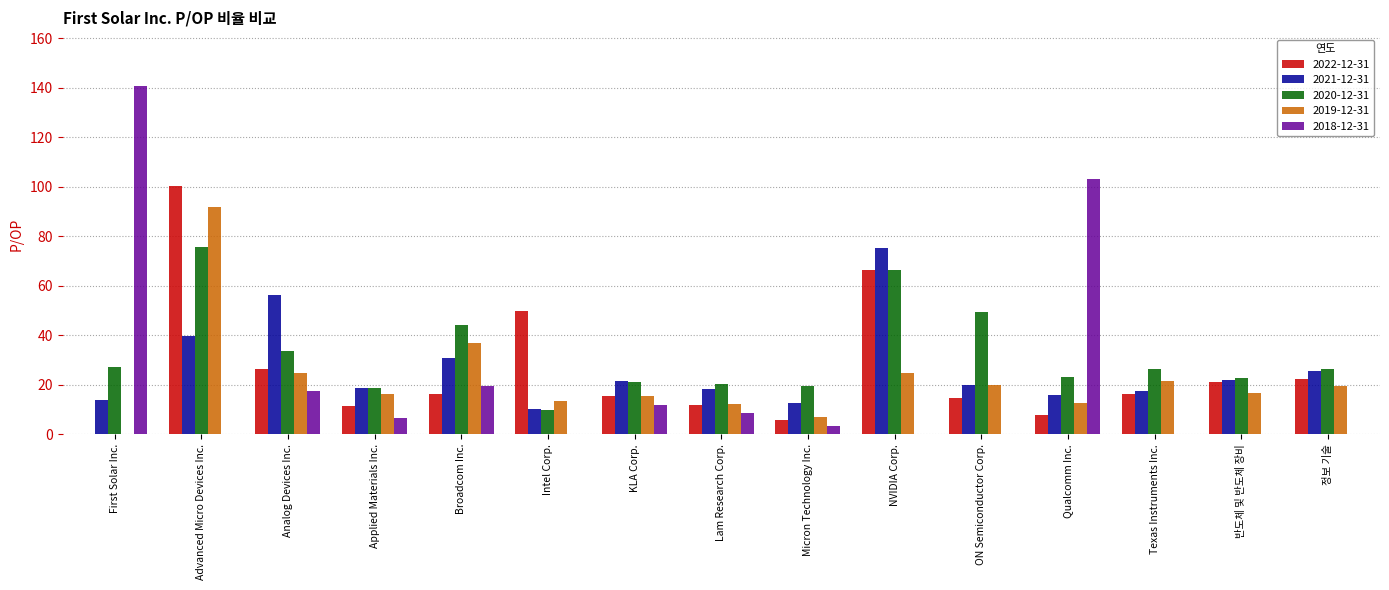

True or false: 2020-12-31 has a value of 133.3 at Advanced Micro Devices Inc..

False